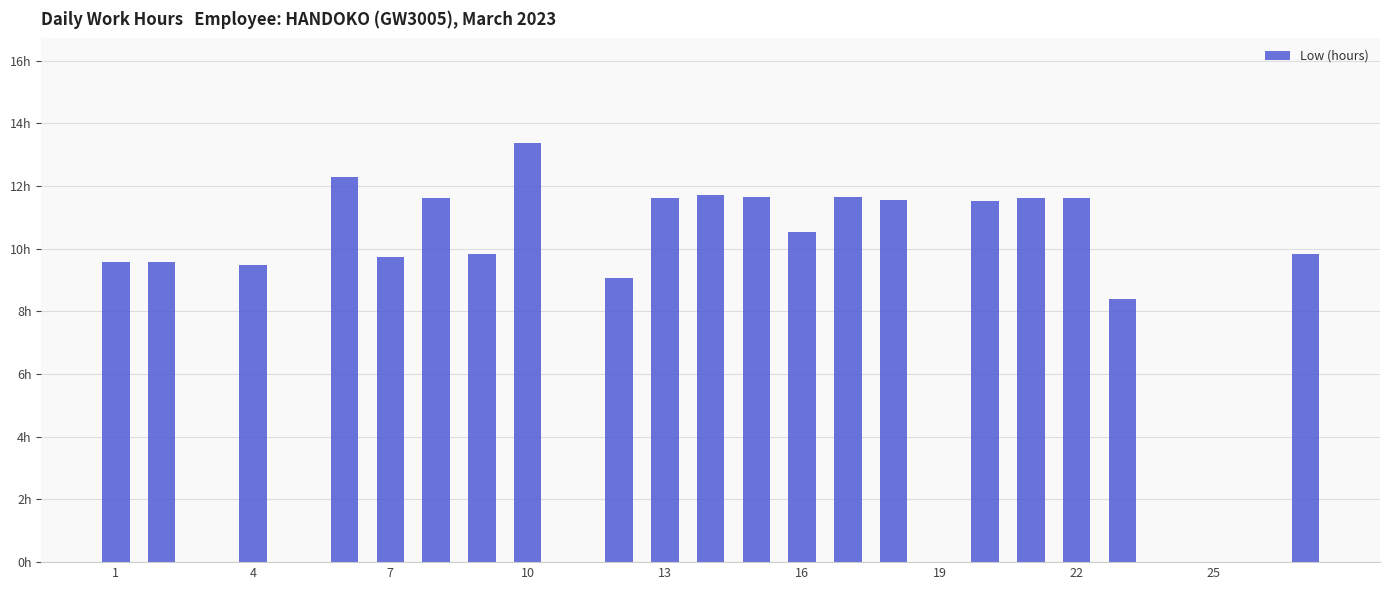

Are the bars horizontal?

No